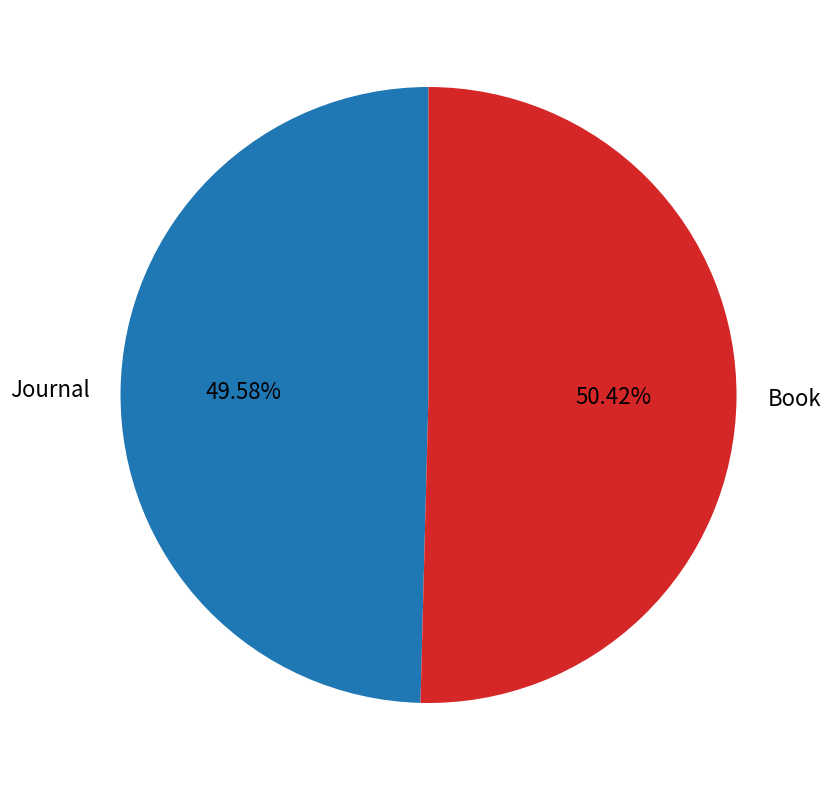

Which slice is the largest?

Book